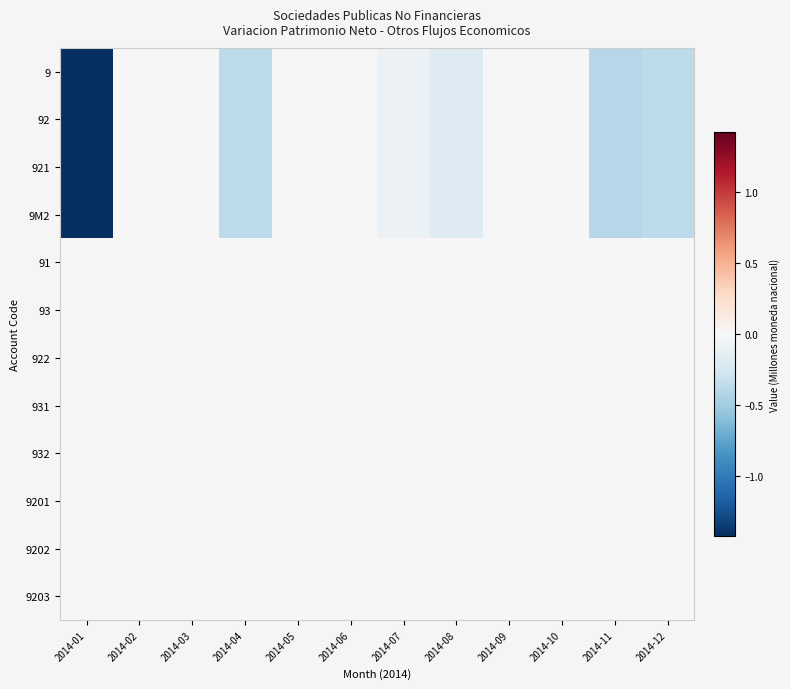

Reading right to left, transcribe all the data shown in this chart.

9: 2014-12=-0.4	2014-11=-0.4	2014-10=0.0	2014-09=0.0	2014-08=-0.2	2014-07=-0.1	2014-06=0.0	2014-05=0.0	2014-04=-0.4	2014-03=0.0	2014-02=0.0	2014-01=-1.4
92: 2014-12=-0.4	2014-11=-0.4	2014-10=0.0	2014-09=0.0	2014-08=-0.2	2014-07=-0.1	2014-06=0.0	2014-05=0.0	2014-04=-0.4	2014-03=0.0	2014-02=0.0	2014-01=-1.4
921: 2014-12=-0.4	2014-11=-0.4	2014-10=0.0	2014-09=0.0	2014-08=-0.2	2014-07=-0.1	2014-06=0.0	2014-05=0.0	2014-04=-0.4	2014-03=0.0	2014-02=0.0	2014-01=-1.4
9M2: 2014-12=-0.4	2014-11=-0.4	2014-10=0.0	2014-09=0.0	2014-08=-0.2	2014-07=-0.1	2014-06=0.0	2014-05=0.0	2014-04=-0.4	2014-03=0.0	2014-02=0.0	2014-01=-1.4
91: 2014-12=0.0	2014-11=0.0	2014-10=0.0	2014-09=0.0	2014-08=0.0	2014-07=0.0	2014-06=0.0	2014-05=0.0	2014-04=0.0	2014-03=0.0	2014-02=0.0	2014-01=0.0
93: 2014-12=0.0	2014-11=0.0	2014-10=0.0	2014-09=0.0	2014-08=0.0	2014-07=0.0	2014-06=0.0	2014-05=0.0	2014-04=0.0	2014-03=0.0	2014-02=0.0	2014-01=0.0
922: 2014-12=0.0	2014-11=0.0	2014-10=0.0	2014-09=0.0	2014-08=0.0	2014-07=0.0	2014-06=0.0	2014-05=0.0	2014-04=0.0	2014-03=0.0	2014-02=0.0	2014-01=0.0
931: 2014-12=0.0	2014-11=0.0	2014-10=0.0	2014-09=0.0	2014-08=0.0	2014-07=0.0	2014-06=0.0	2014-05=0.0	2014-04=0.0	2014-03=0.0	2014-02=0.0	2014-01=0.0
932: 2014-12=0.0	2014-11=0.0	2014-10=0.0	2014-09=0.0	2014-08=0.0	2014-07=0.0	2014-06=0.0	2014-05=0.0	2014-04=0.0	2014-03=0.0	2014-02=0.0	2014-01=0.0
9201: 2014-12=0.0	2014-11=0.0	2014-10=0.0	2014-09=0.0	2014-08=0.0	2014-07=0.0	2014-06=0.0	2014-05=0.0	2014-04=0.0	2014-03=0.0	2014-02=0.0	2014-01=0.0
9202: 2014-12=0.0	2014-11=0.0	2014-10=0.0	2014-09=0.0	2014-08=0.0	2014-07=0.0	2014-06=0.0	2014-05=0.0	2014-04=0.0	2014-03=0.0	2014-02=0.0	2014-01=0.0
9203: 2014-12=0.0	2014-11=0.0	2014-10=0.0	2014-09=0.0	2014-08=0.0	2014-07=0.0	2014-06=0.0	2014-05=0.0	2014-04=0.0	2014-03=0.0	2014-02=0.0	2014-01=0.0